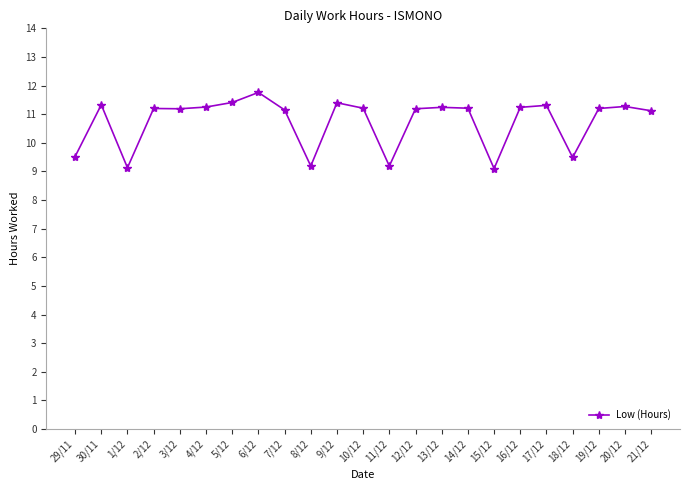

What value does the data have at 18/12?

9.5